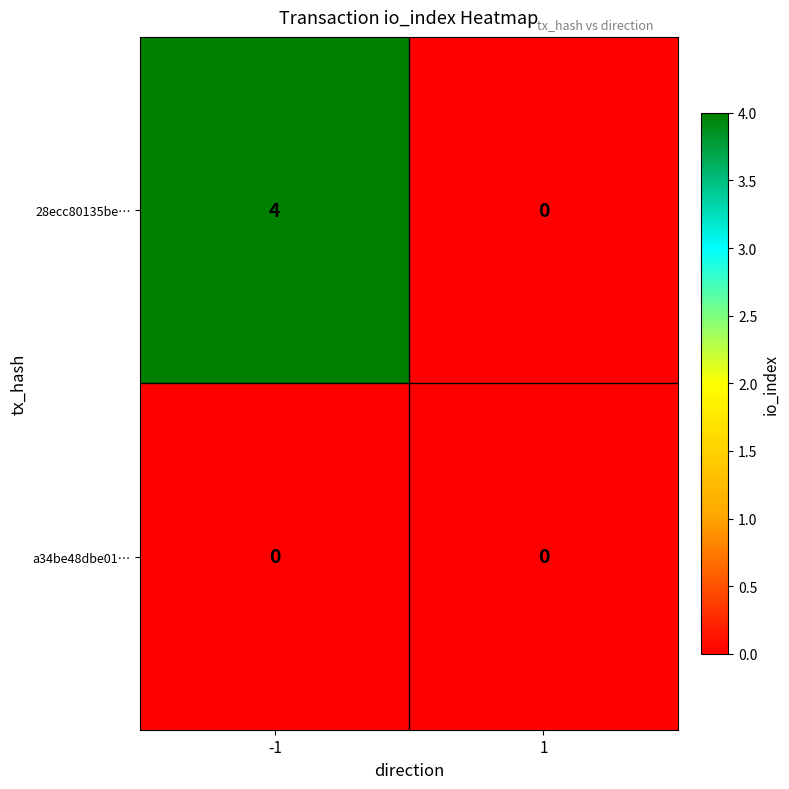

The 28ecc80135be… series shows 0 at 1. True or false?

True